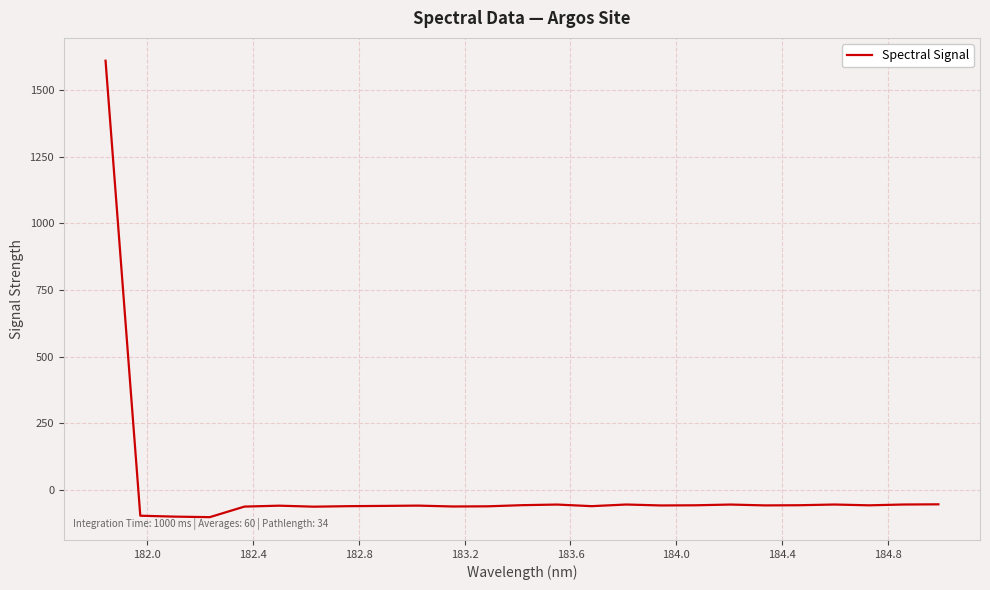

What is the greatest value displayed?

1609.3